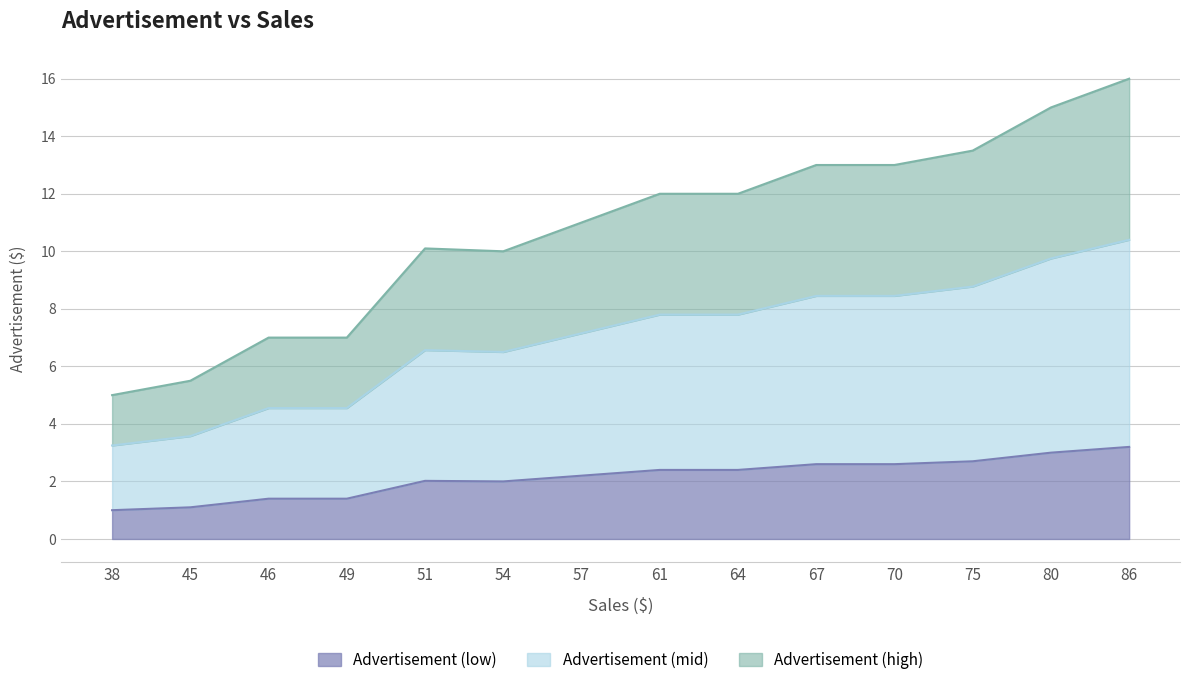

List the labels in order of value, largest first.

86, 80, 75, 67, 70, 61, 64, 57, 51, 54, 46, 49, 45, 38